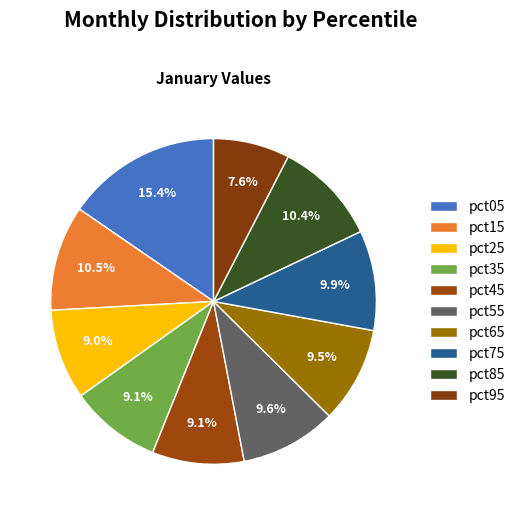

How many segments does this pie chart have?

10